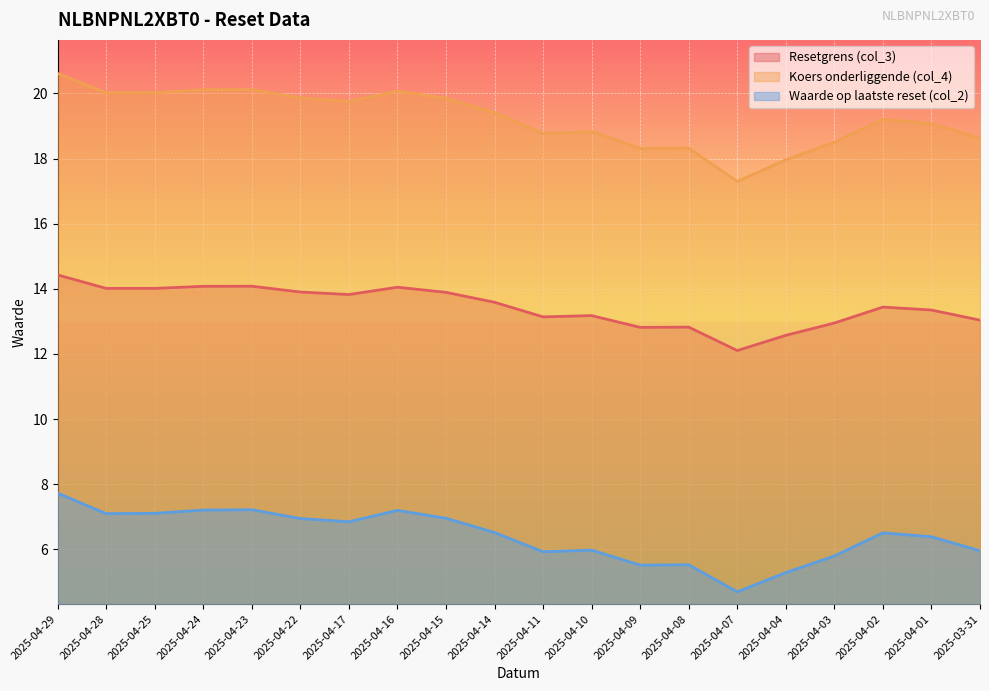

What are all the series names shown in the legend?

Resetgrens (col_3), Koers onderliggende (col_4), Waarde op laatste reset (col_2)